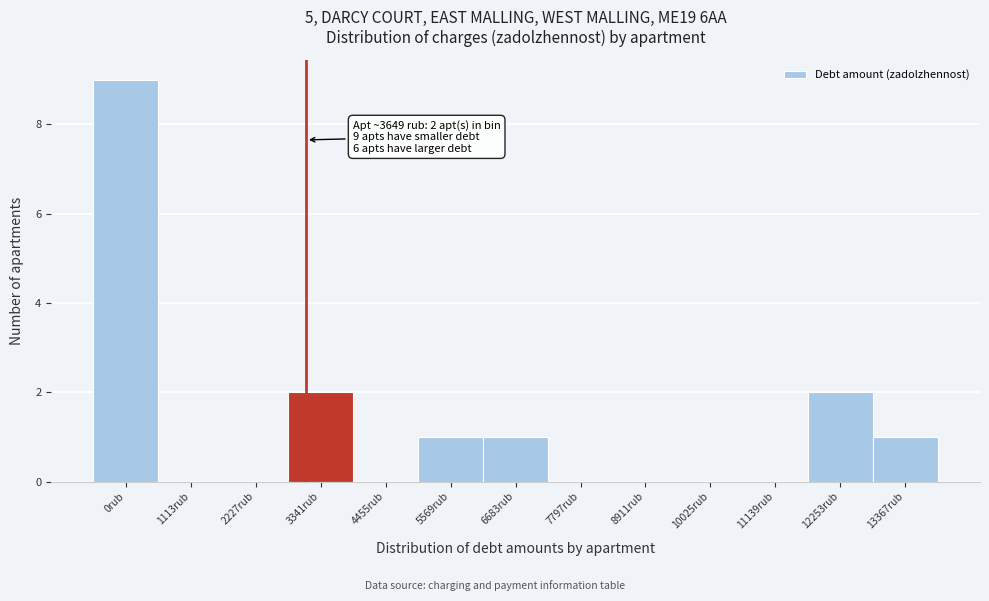

Reading left to right, list all the values displayed in this chart.

0rub=9	1113rub=0	2227rub=0	3341rub=2	4455rub=0	5569rub=1	6683rub=1	7797rub=0	8911rub=0	10025rub=0	11139rub=0	12253rub=2	13367rub=1